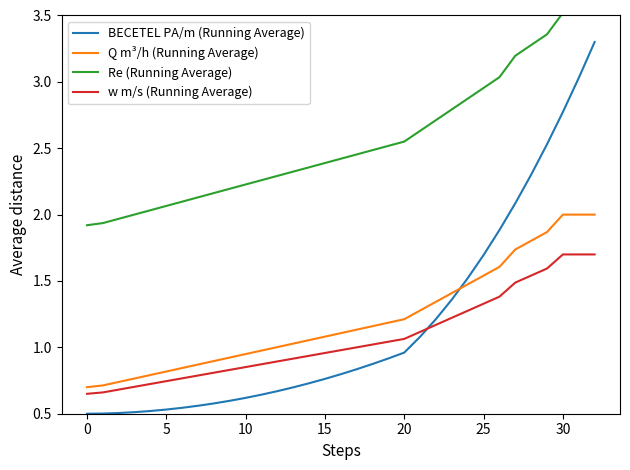

List the series in order of their peak value, lowest first.

w m/s (Running Average), Q m³/h (Running Average), BECETEL PA/m (Running Average), Re (Running Average)